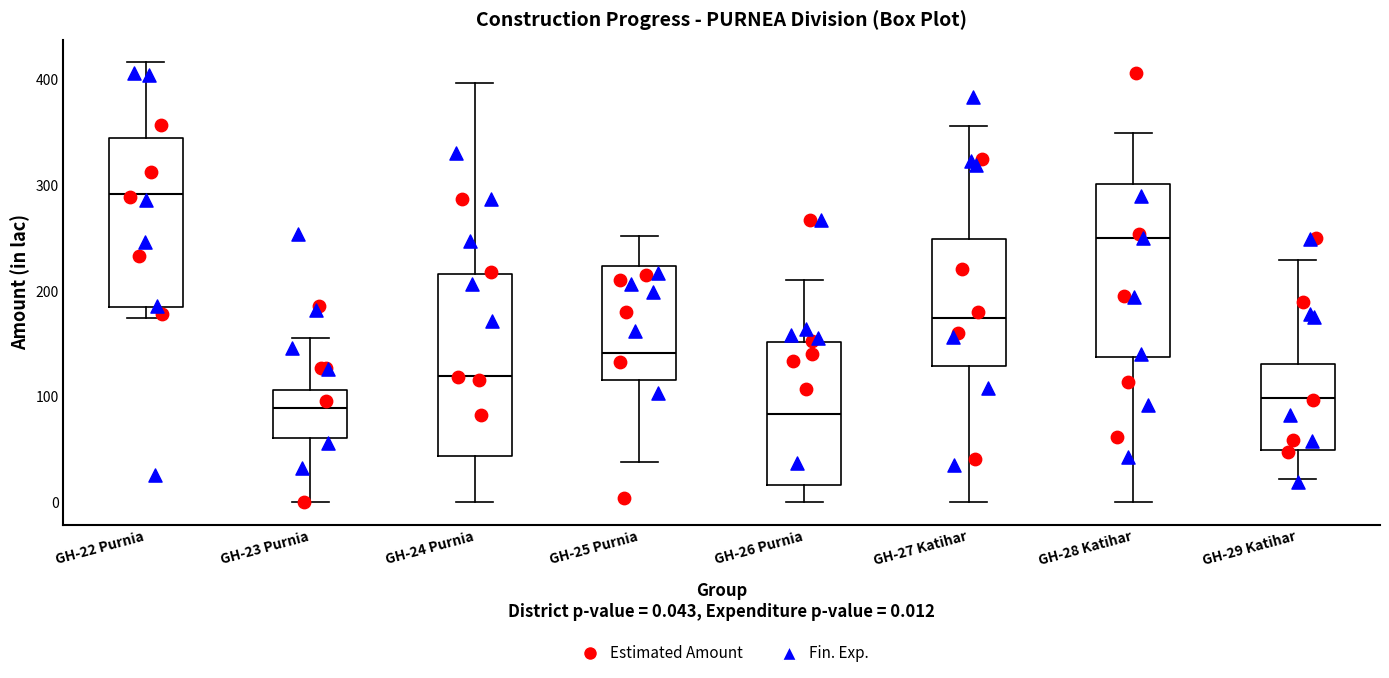

Reading left to right, transcribe this box plot: for each box, give where its median line is, the range the box spans, and where its two whiskers end, as read against the y-axis. The values are not printed on the chart, so give them approximately, as read against the axis.

GH-22 Purnia: median 290, box 180 to 340, whiskers 170 to 420
GH-23 Purnia: median 90, box 60 to 110, whiskers 0 to 160
GH-24 Purnia: median 120, box 40 to 220, whiskers 0 to 400
GH-25 Purnia: median 140, box 120 to 220, whiskers 40 to 250
GH-26 Purnia: median 80, box 20 to 150, whiskers 0 to 210
GH-27 Katihar: median 170, box 130 to 250, whiskers 0 to 360
GH-28 Katihar: median 250, box 140 to 300, whiskers 0 to 350
GH-29 Katihar: median 100, box 50 to 130, whiskers 20 to 230